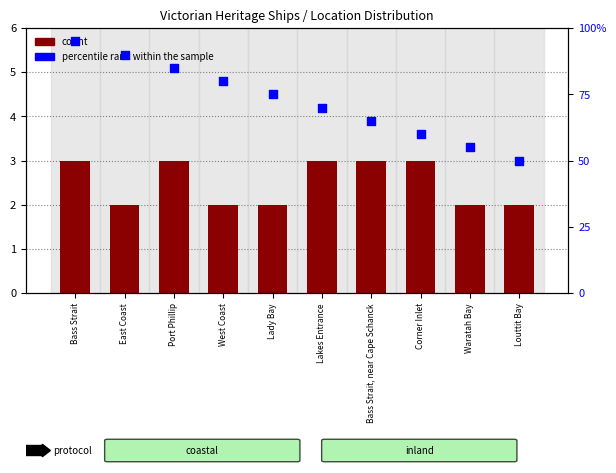

At which category is the sum across all series the highest?

Bass Strait